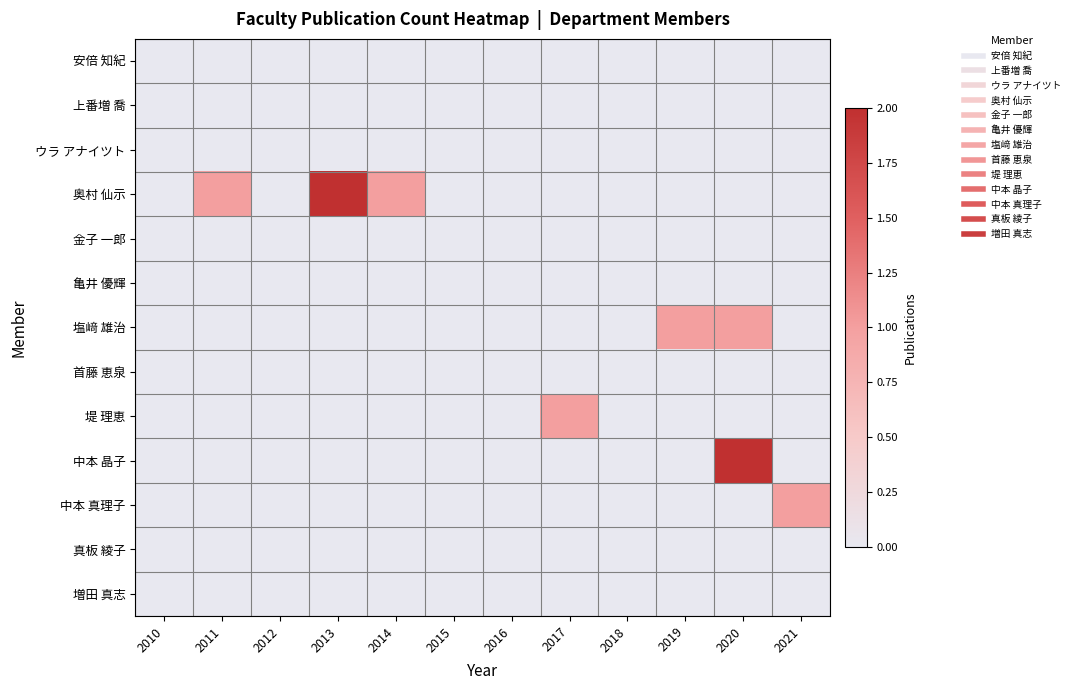

Which series has the widest spread of values?

奥村 仙示